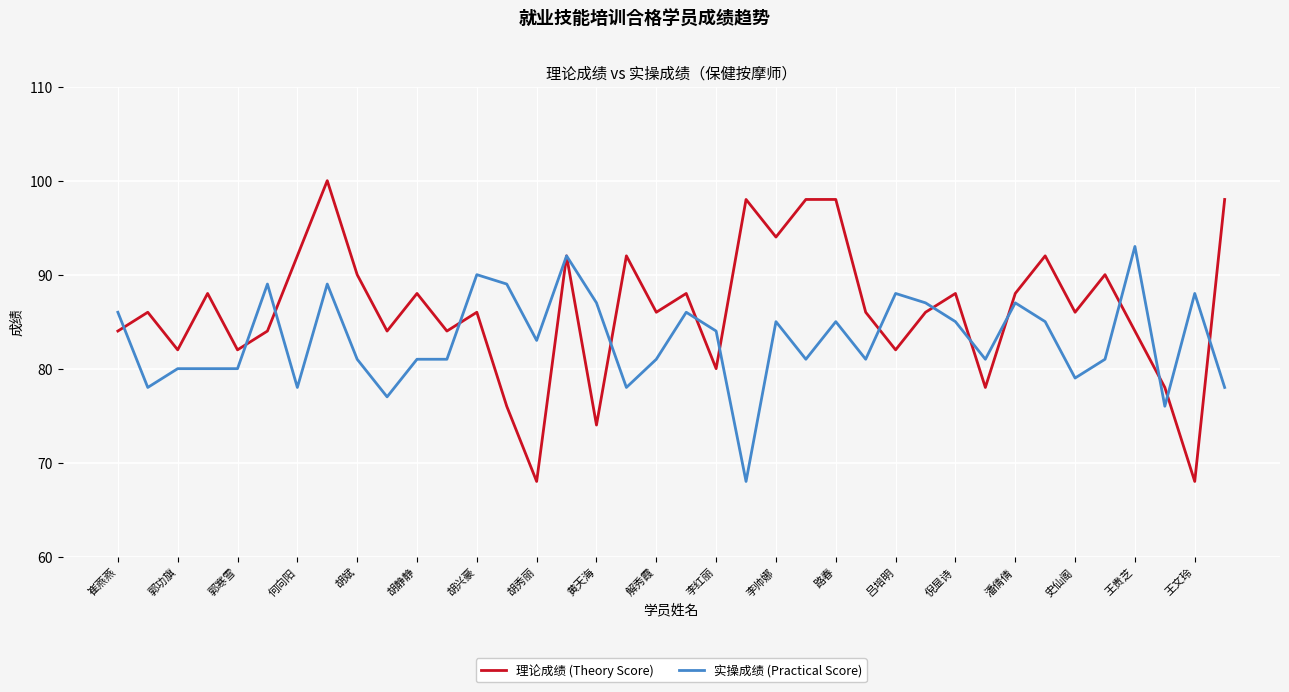

Rank the series by their maximum value, from lowest to highest.

实操成绩 (Practical Score), 理论成绩 (Theory Score)